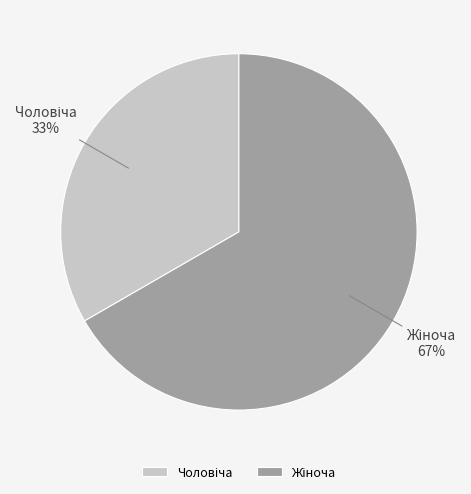

Does any single category account for the majority?

Yes